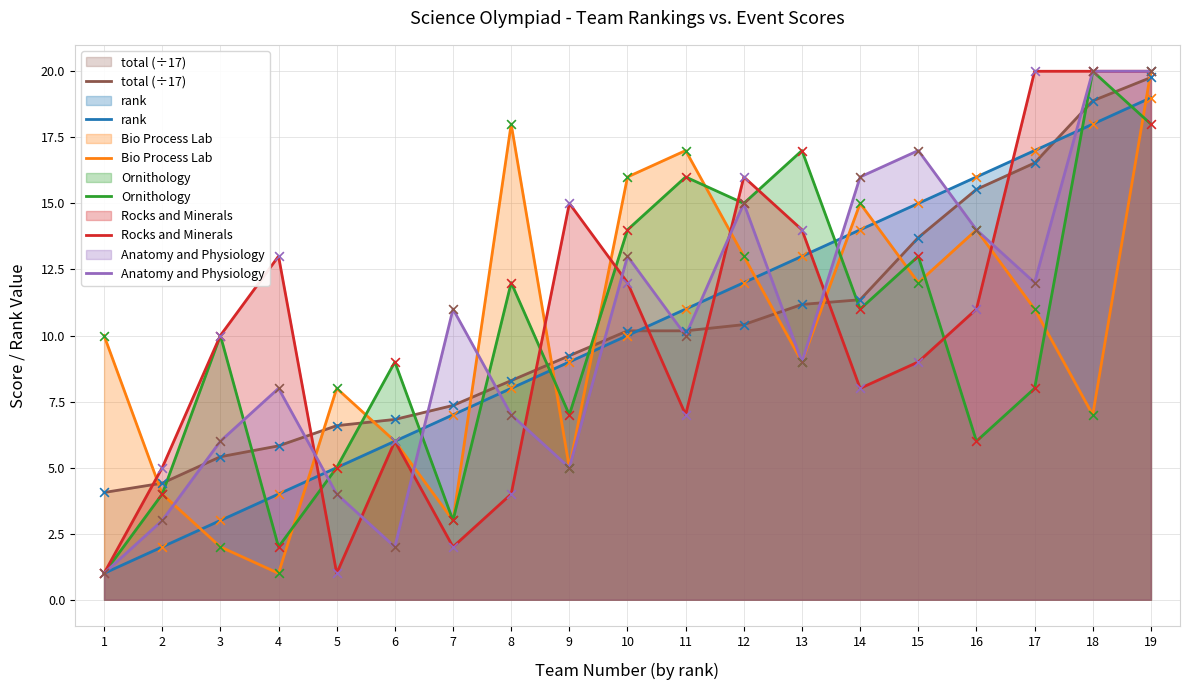

At how many categories does at least one series exceed 10?

14